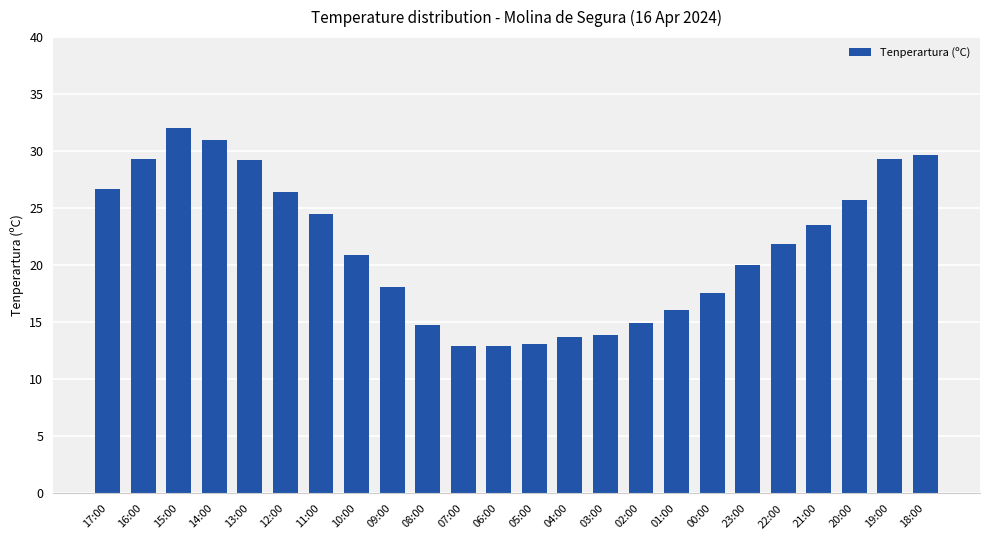

Does the chart contain any negative values?

No